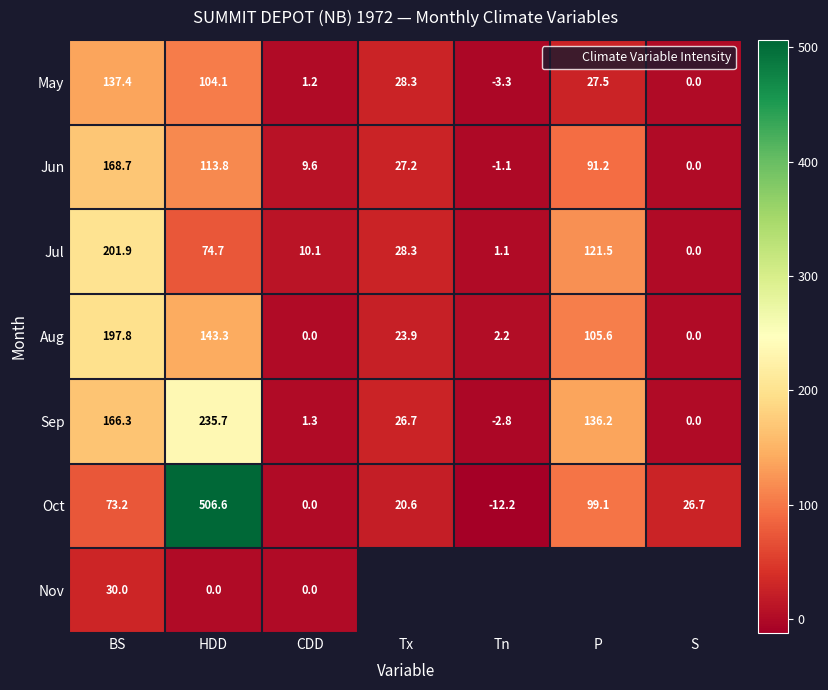

Which series changed the most between CDD and P?

Sep